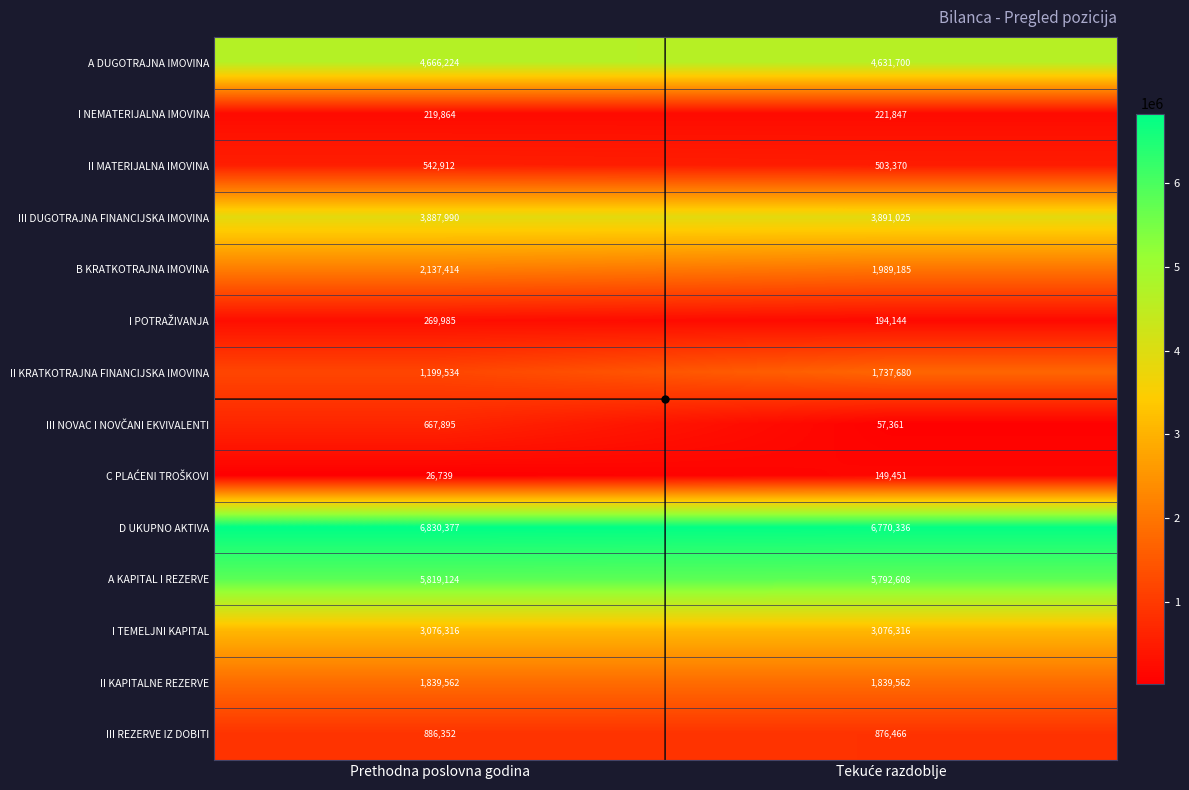

What is the spread (max minus min) of values at Prethodna poslovna godina?

6803638